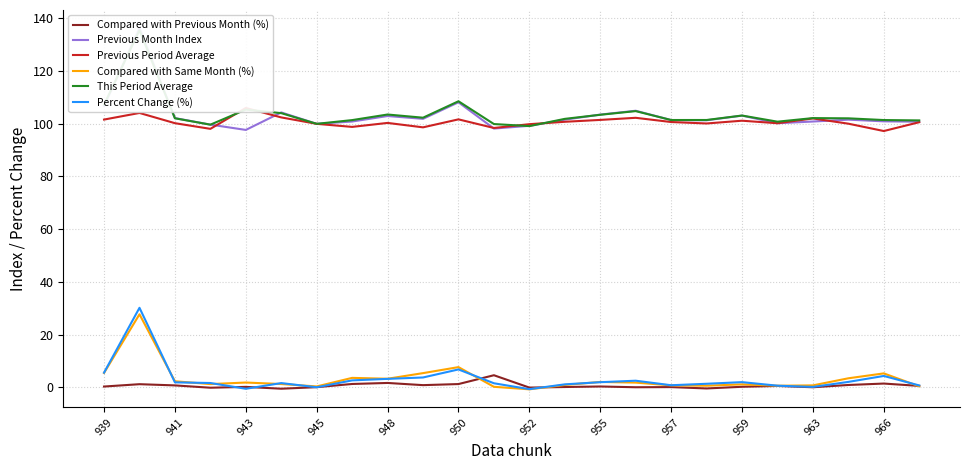

Reading left to right, extract all data points from this chart.

Compared with Previous Month (%): 0.3	1.2	0.7	-0.2	0.1	-0.6	0.0	1.2	1.6	0.8	1.2	4.6	-0.1	0.1	0.3	0.0	0.1	-0.5	0.2	0.5	0.0	0.9	1.4	0.5
Previous Month Index: 106.6	136.3	102.2	99.7	97.7	104.3	100.0	100.8	102.9	101.9	108.2	98.2	99.2	101.5	103.5	104.9	101.4	101.3	103.1	100.2	100.8	101.6	100.9	100.8
Previous Period Average: 101.6	104.1	100.2	98.1	106.0	102.4	100.0	98.8	100.3	98.6	101.7	98.4	99.8	100.8	101.5	102.3	100.7	100.1	101.2	100.2	102.0	100.0	97.2	100.6
Compared with Same Month (%): 5.4	27.7	2.3	1.2	1.8	1.2	0.3	3.6	3.2	5.4	7.6	0.2	-0.8	0.9	2.0	1.8	0.7	0.6	1.1	0.6	0.7	3.4	5.3	0.3
This Period Average: 107.2	135.5	102.1	99.7	105.4	104.0	100.0	101.4	103.5	102.3	108.5	99.9	99.1	101.9	103.4	104.8	101.4	101.4	103.1	100.8	102.2	102.1	101.4	101.3
Percent Change (%): 5.5	30.1	1.9	1.6	-0.6	1.6	0.0	2.6	3.2	3.7	6.8	1.5	-0.7	1.1	1.9	2.5	0.8	1.3	1.9	0.6	0.1	2.0	4.3	0.7